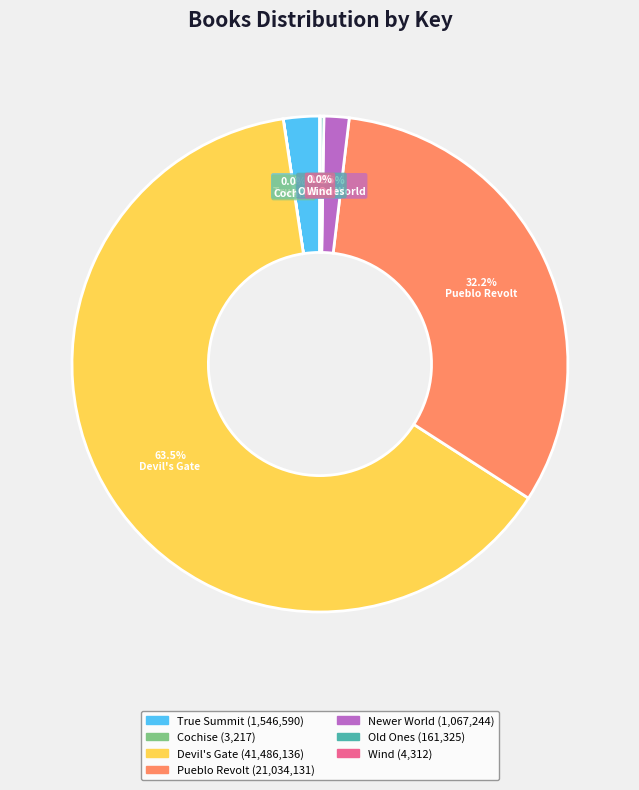

Which slice is the largest?

Devil's Gate